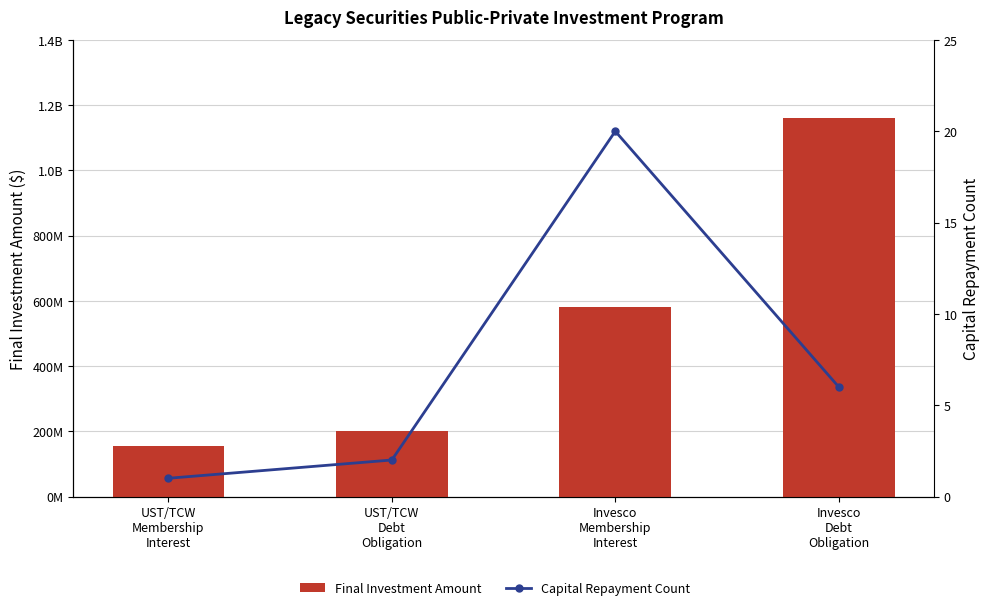

The Capital Repayment Count series shows 1 at UST/TCW
Membership
Interest. True or false?

False